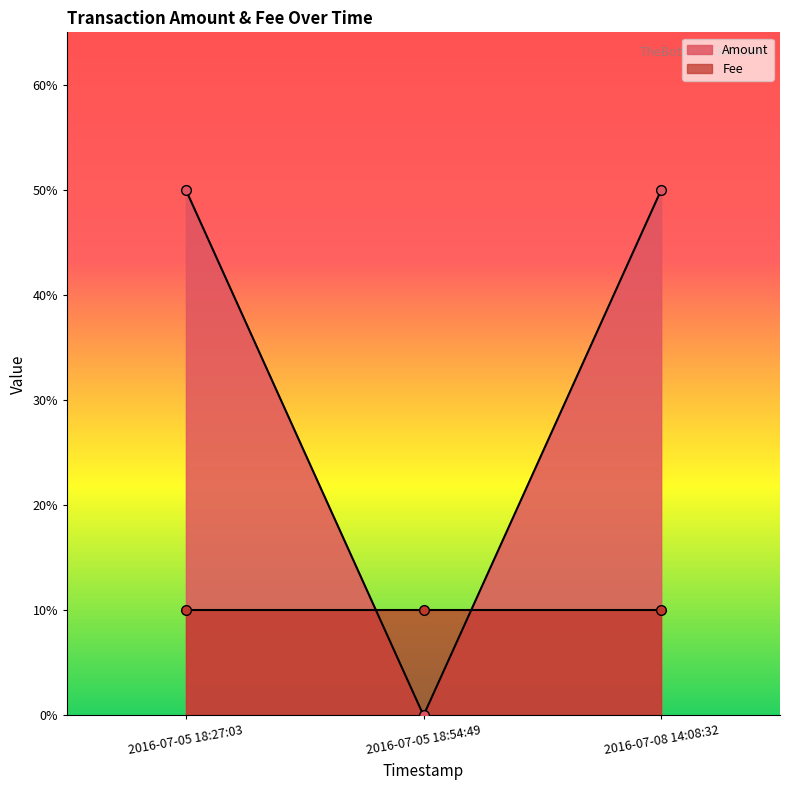

What position from the right is 2016-07-05 18:54:49?

2